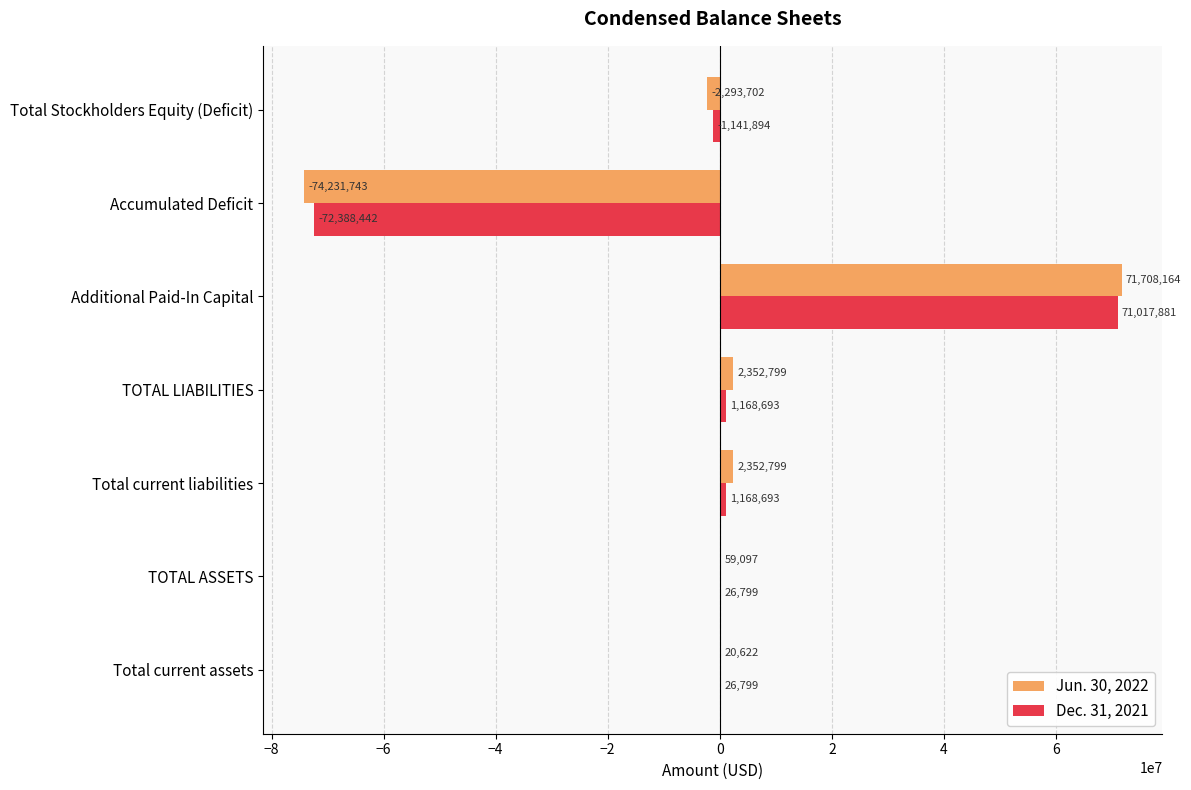

Between Total current assets and Accumulated Deficit, which series saw the biggest shift?

Jun. 30, 2022